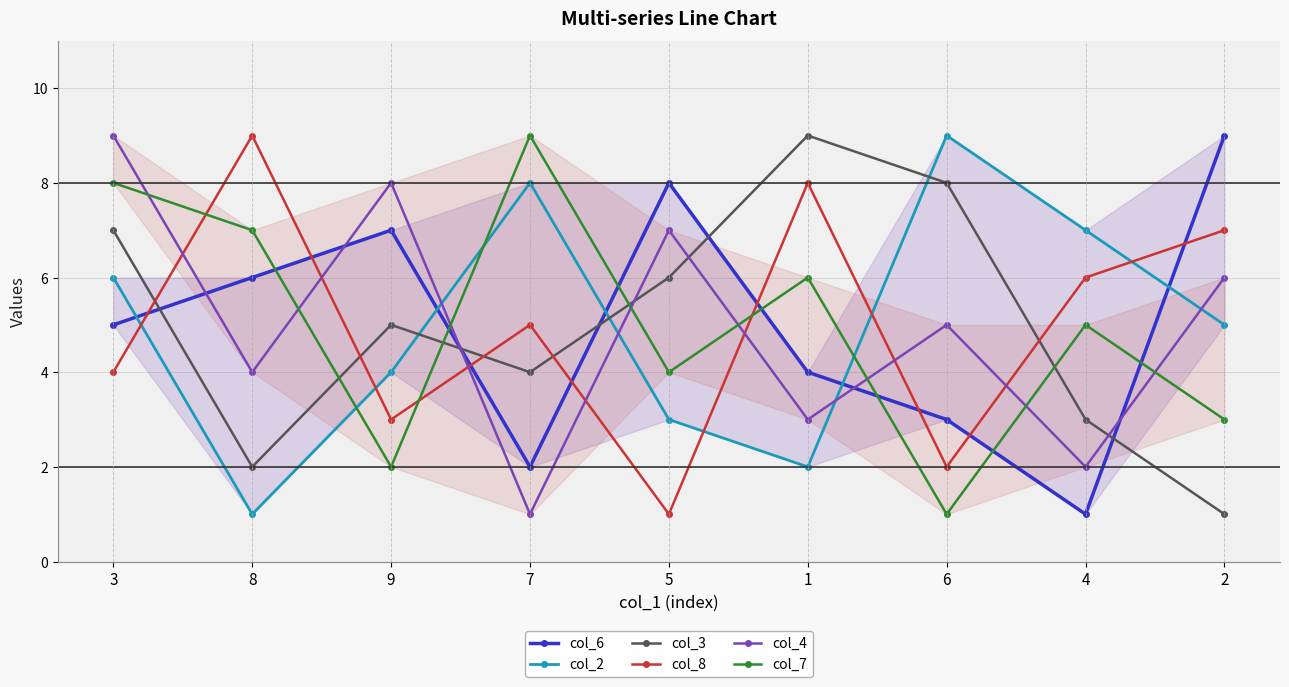

At which category does col_4 reach its first local peak?

9